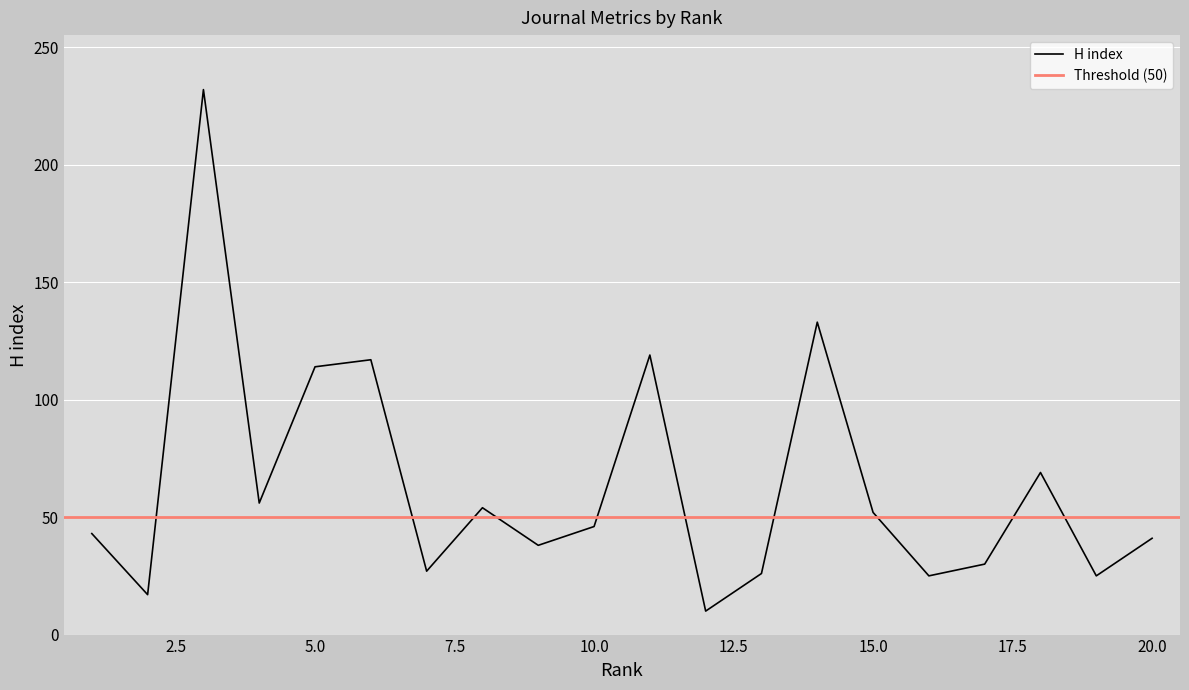

What is the highest value of the H index series?

232